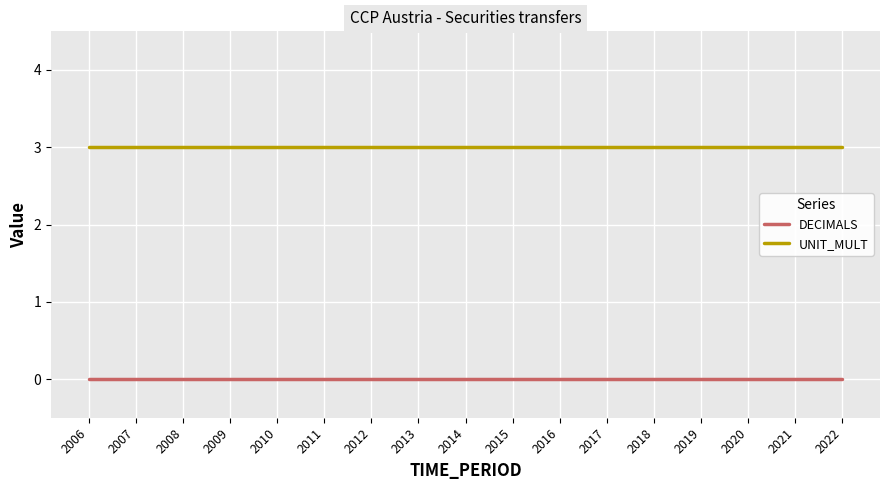

What is the difference between the highest and lowest values at 2015?

3